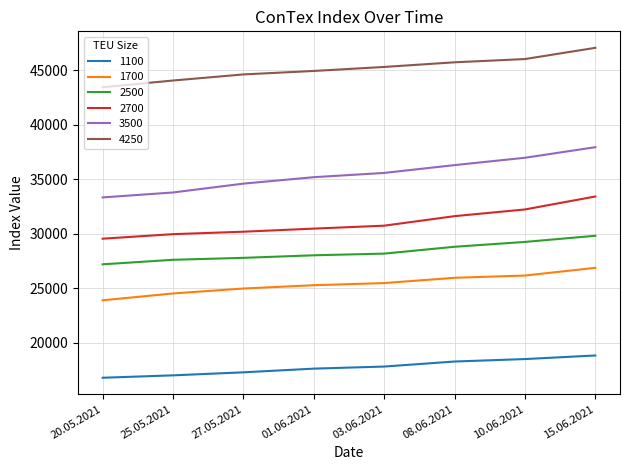

Reading left to right, list all the values displayed in this chart.

1100: 20.05.2021=16767	25.05.2021=16988	27.05.2021=17265	01.06.2021=17604	03.06.2021=17796	08.06.2021=18258	10.06.2021=18483	15.06.2021=18813
1700: 20.05.2021=23881	25.05.2021=24508	27.05.2021=24962	01.06.2021=25265	03.06.2021=25462	08.06.2021=25946	10.06.2021=26154	15.06.2021=26863
2500: 20.05.2021=27183	25.05.2021=27600	27.05.2021=27779	01.06.2021=28013	03.06.2021=28167	08.06.2021=28796	10.06.2021=29241	15.06.2021=29805
2700: 20.05.2021=29538	25.05.2021=29954	27.05.2021=30179	01.06.2021=30463	03.06.2021=30733	08.06.2021=31608	10.06.2021=32223	15.06.2021=33414
3500: 20.05.2021=33327	25.05.2021=33782	27.05.2021=34595	01.06.2021=35186	03.06.2021=35577	08.06.2021=36295	10.06.2021=36970	15.06.2021=37940
4250: 20.05.2021=43445	25.05.2021=44064	27.05.2021=44623	01.06.2021=44941	03.06.2021=45309	08.06.2021=45736	10.06.2021=46035	15.06.2021=47065